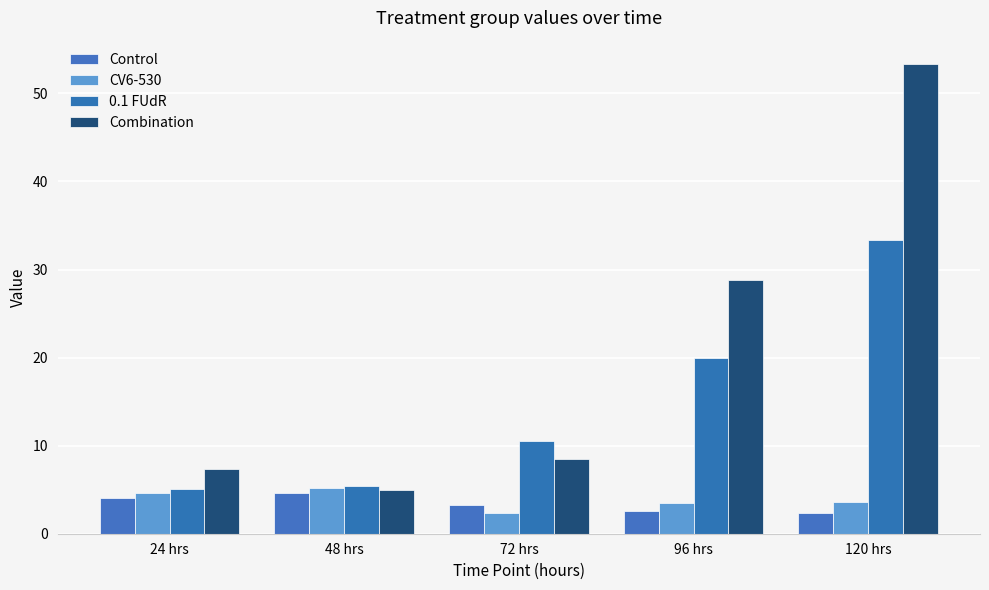

What is the average value of the CV6-530 series?

3.9